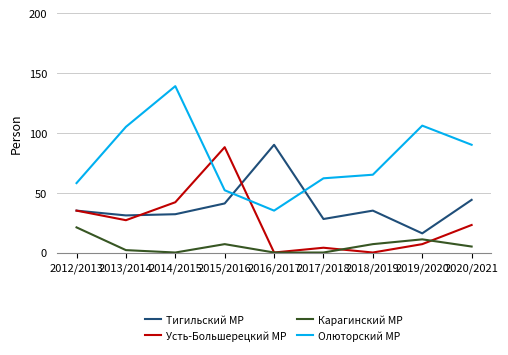

List the series in order of their overall mean, highest first.

Олюторский МР, Тигильский МР, Усть-Большерецкий МР, Карагинский МР